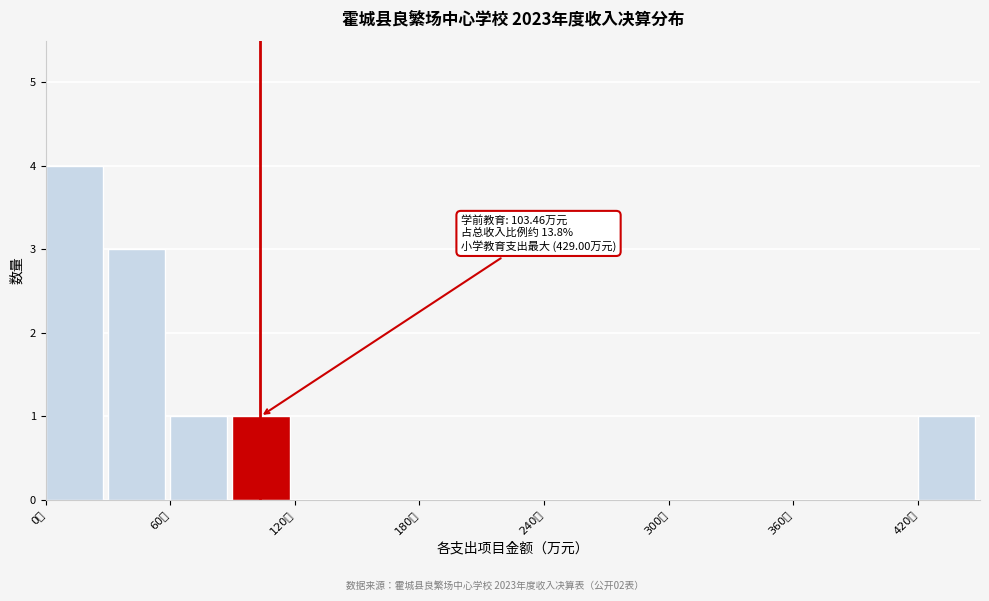

Around what value on the x-axis is the tallest bar? Give the approximate position of its centre, as read against the axis.

10